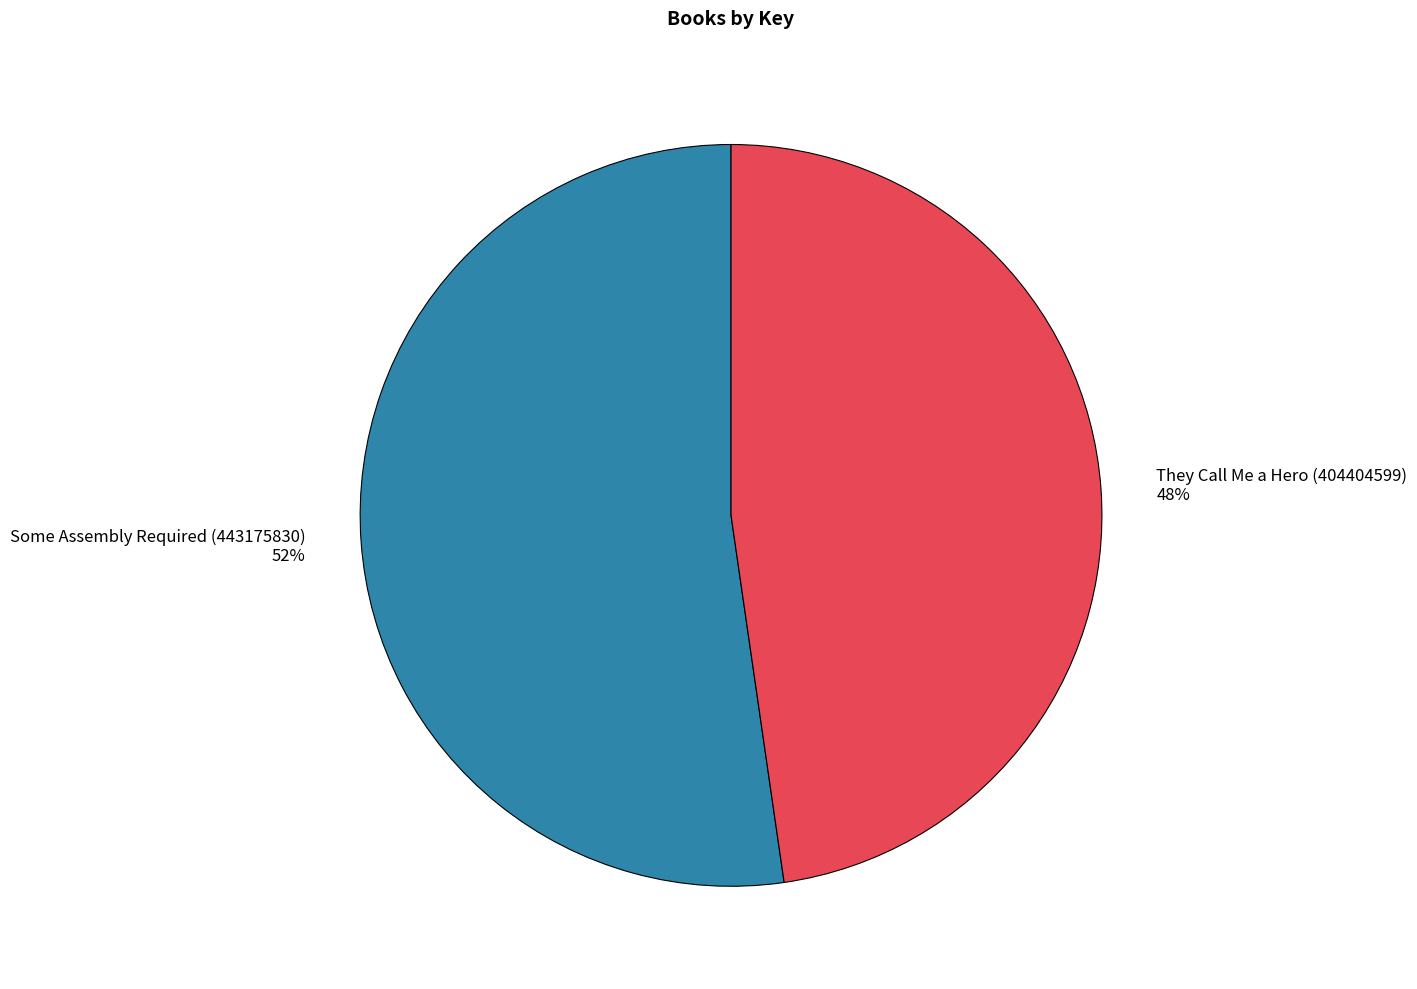

Which category has the biggest portion of the pie?

Some Assembly Required (443175830)